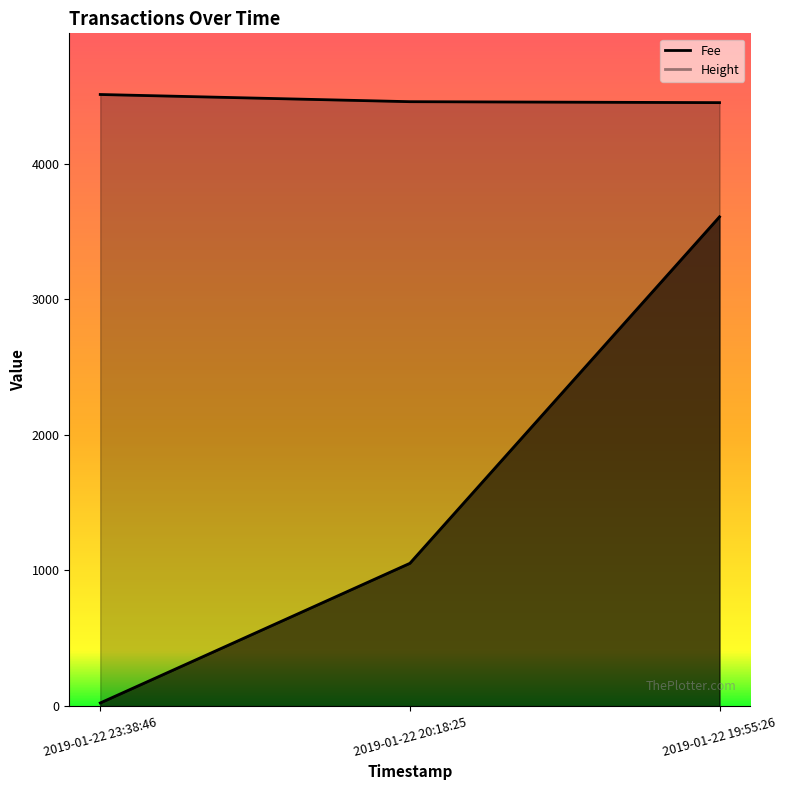

How many lines are shown in the chart?

2